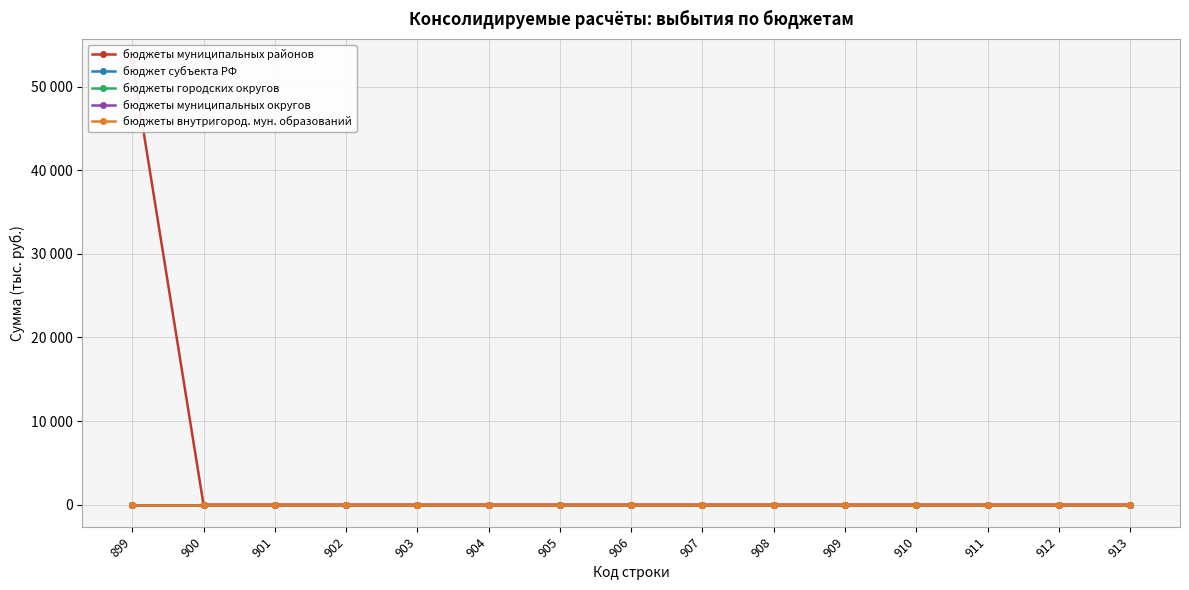

True or false: бюджеты муниципальных районов has more than 0 interior local peaks.

False